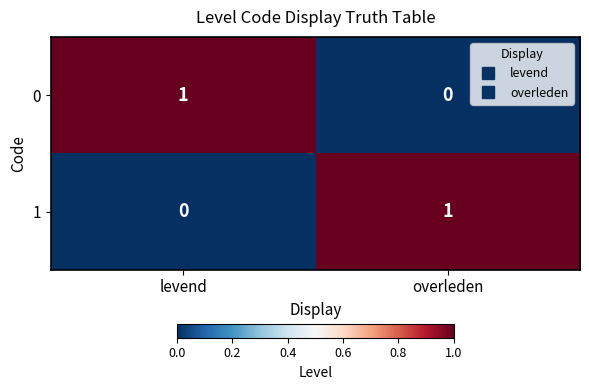

At overleden, list the series in order from largest to smallest.

1, 0